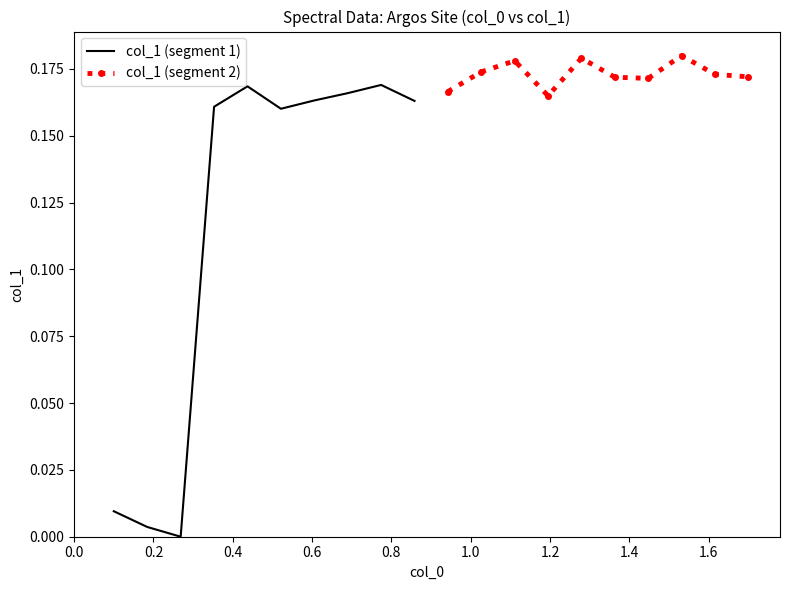

In col_1 (segment 1), how many points are higher than both neighbors (excluding endpoints)?

2